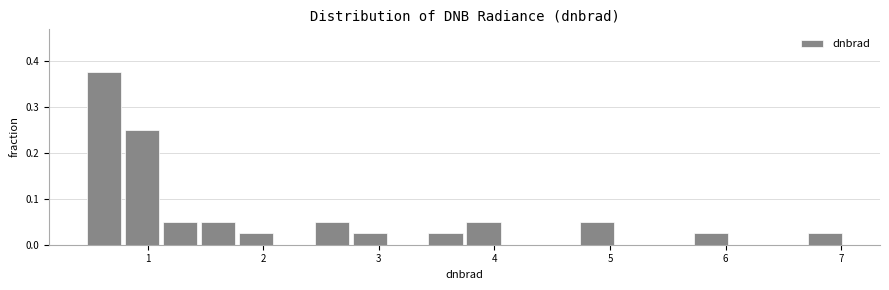

Read against the x-axis, roughly where is the centre of the tallest bar?

0.6